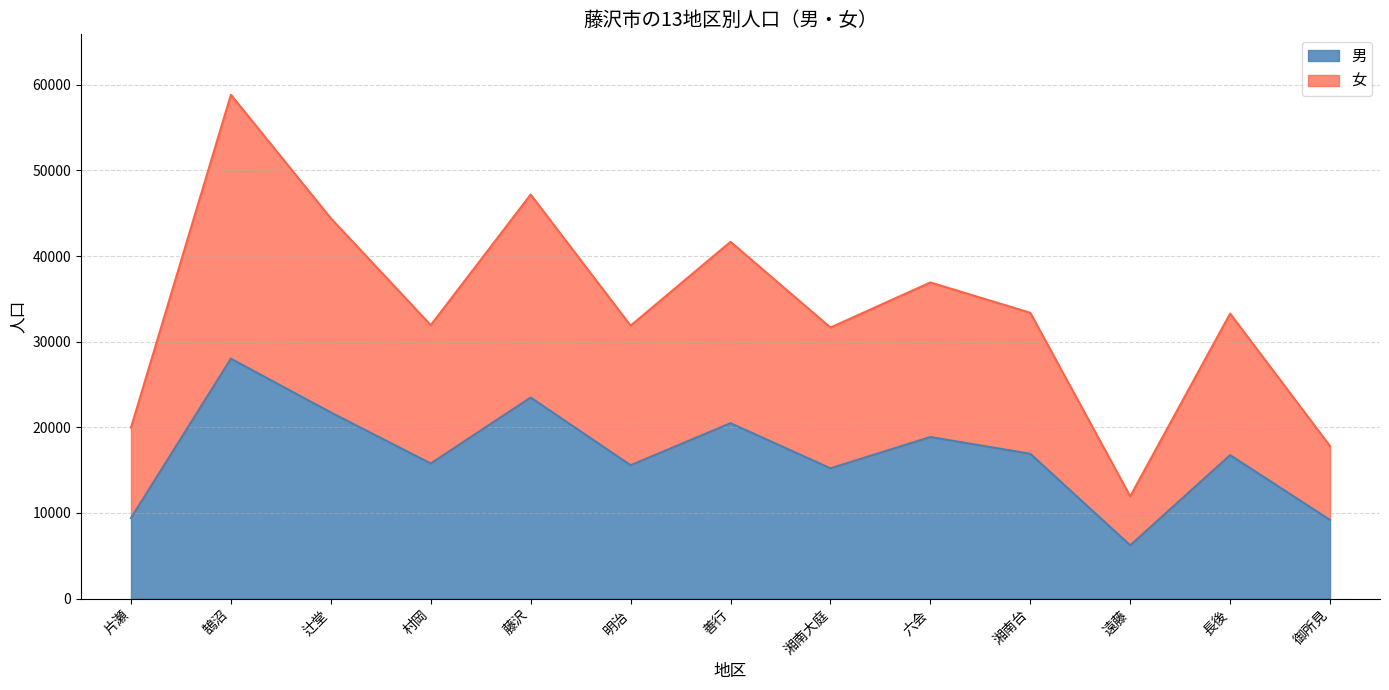

What is the highest value of the 男 series?

28014